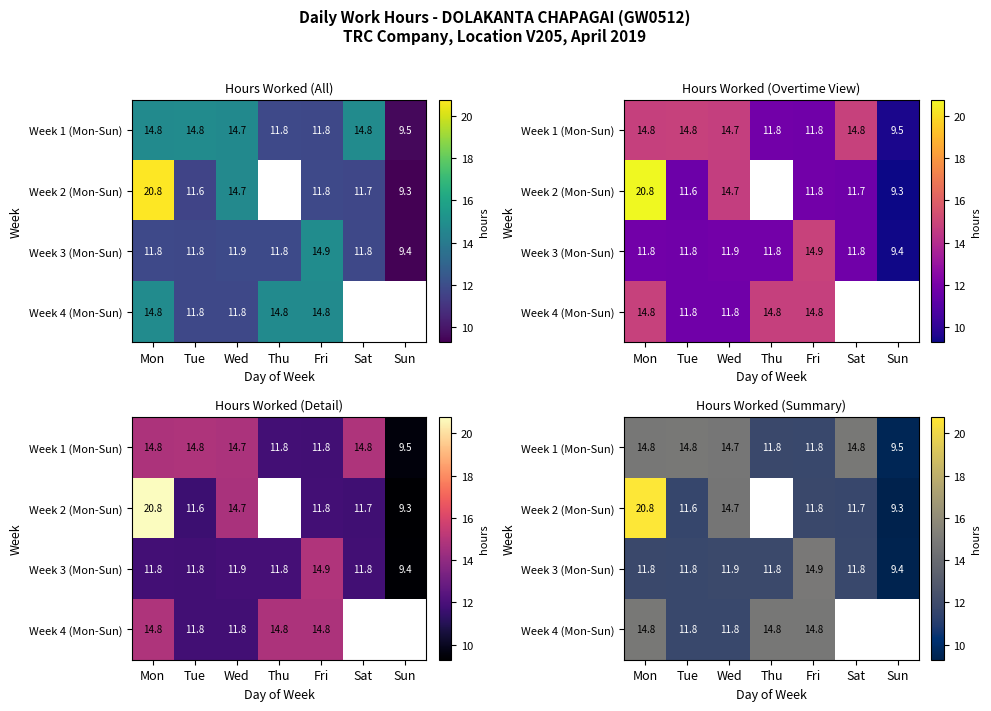

At which label does Week 4 (Mon-Sun) first exceed 14?

Mon